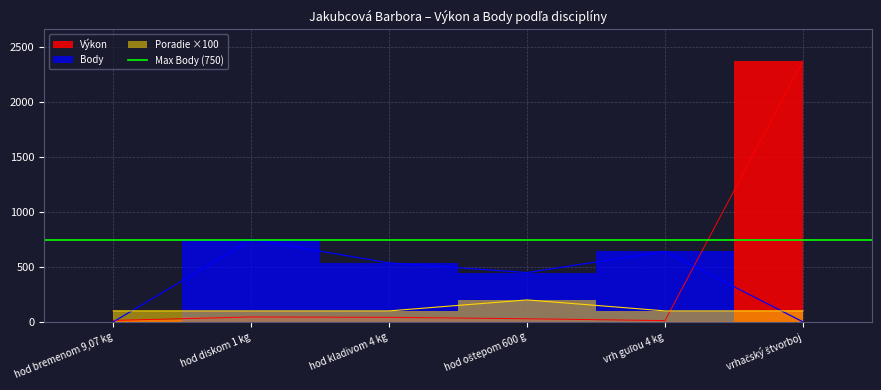

Reading left to right, transcribe all the data shown in this chart.

Výkon: hod bremenom 9,07 kg=13.4	hod diskom 1 kg=44.9	hod kladivom 4 kg=41.5	hod oštepom 600 g=28.5	vrh guľou 4 kg=11.7	vrhačský štvorboj=2377.0
Body: hod bremenom 9,07 kg=0.0	hod diskom 1 kg=750.0	hod kladivom 4 kg=537.0	hod oštepom 600 g=449.0	vrh guľou 4 kg=641.0	vrhačský štvorboj=0.0
Poradie: hod bremenom 9,07 kg=100.0	hod diskom 1 kg=100.0	hod kladivom 4 kg=100.0	hod oštepom 600 g=200.0	vrh guľou 4 kg=100.0	vrhačský štvorboj=100.0